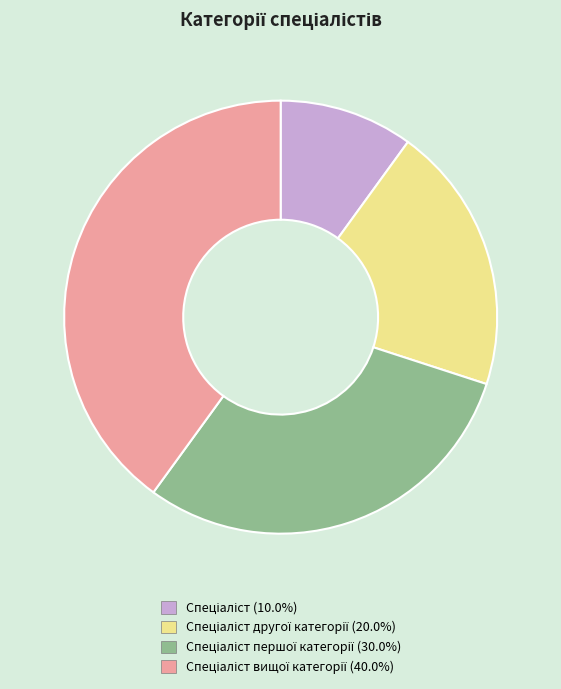

Is there any slice that represents more than half of the pie?

No